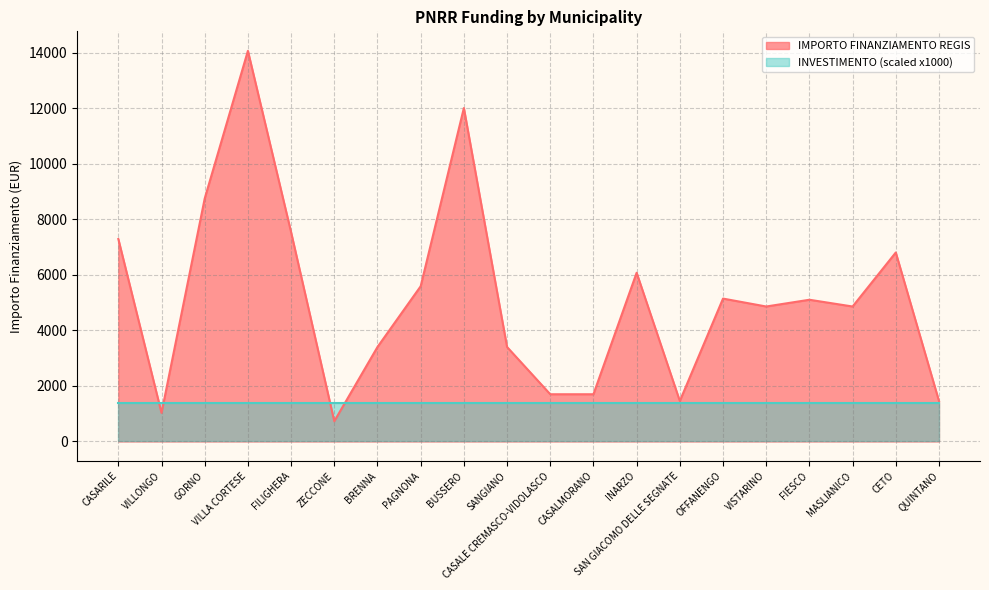

What is the sum of all values?

102955